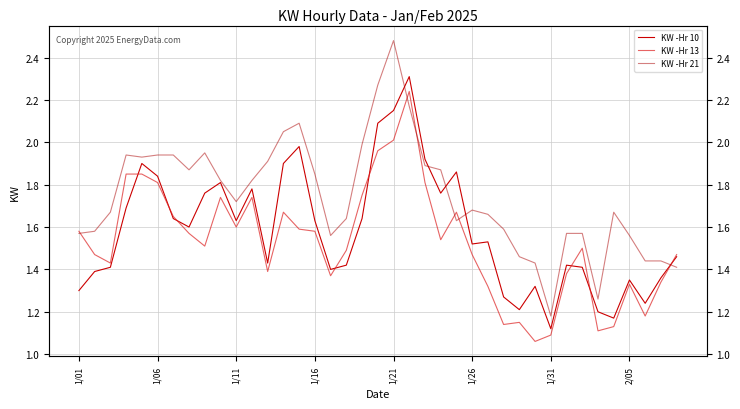

Reading left to right, what are all the values shown in this chart?

KW -Hr 10: 1.3	1.4	1.4	1.7	1.9	1.8	1.6	1.6	1.8	1.8	1.6	1.8	1.4	1.9	2.0	1.6	1.4	1.4	1.6	2.1	2.1	2.3	1.9	1.8	1.9	1.5	1.5	1.3	1.2	1.3	1.1	1.4	1.4	1.2	1.2	1.4	1.2	1.4	1.5
KW -Hr 13: 1.6	1.5	1.4	1.9	1.9	1.8	1.6	1.6	1.5	1.7	1.6	1.7	1.4	1.7	1.6	1.6	1.4	1.5	1.8	2.0	2.0	2.2	1.8	1.5	1.7	1.5	1.3	1.1	1.1	1.1	1.1	1.4	1.5	1.1	1.1	1.3	1.2	1.3	1.5
KW -Hr 21: 1.6	1.6	1.7	1.9	1.9	1.9	1.9	1.9	1.9	1.8	1.7	1.8	1.9	2.0	2.1	1.9	1.6	1.6	2.0	2.3	2.5	2.2	1.9	1.9	1.6	1.7	1.7	1.6	1.5	1.4	1.2	1.6	1.6	1.3	1.7	1.6	1.4	1.4	1.4